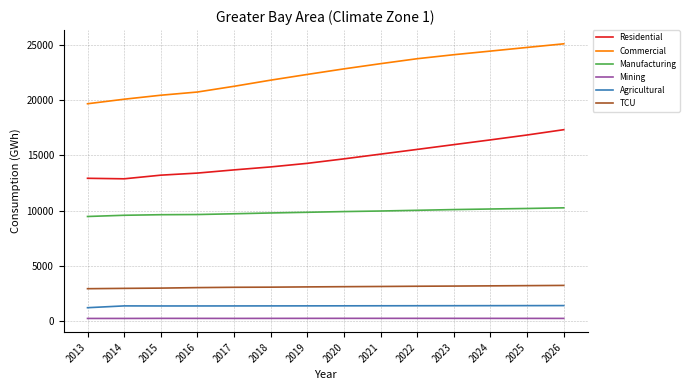

Between 2021 and 2025, which series saw the biggest shift?

Residential